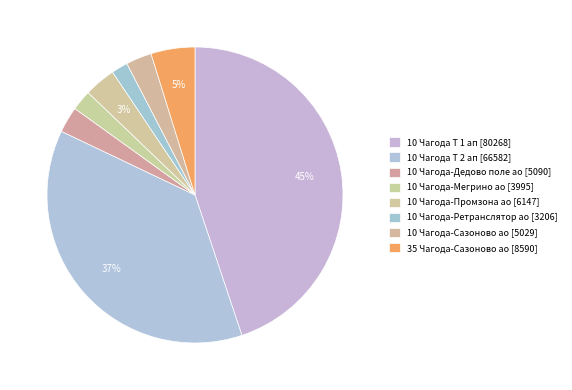

What percentage is the 10 Чагода-Сазоново ао slice, to the nearest percent?

3%